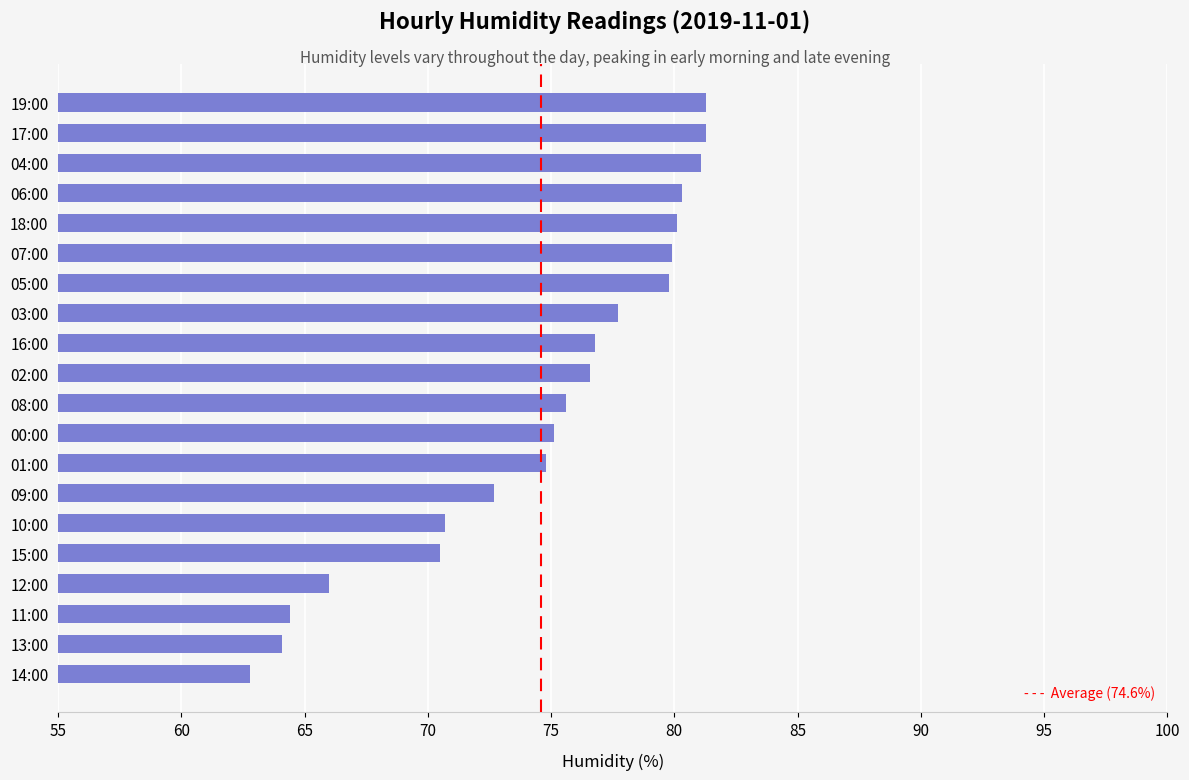

The value at 19:00 is 81.3. True or false?

True